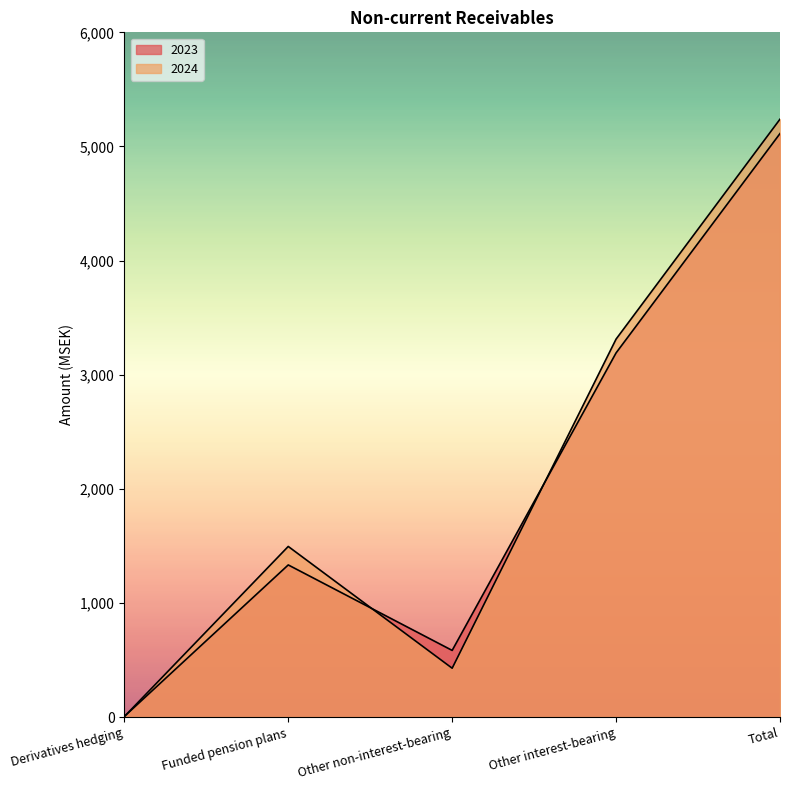

Read the 2024 value at Funded pension plans, to the nearest 50.

1500